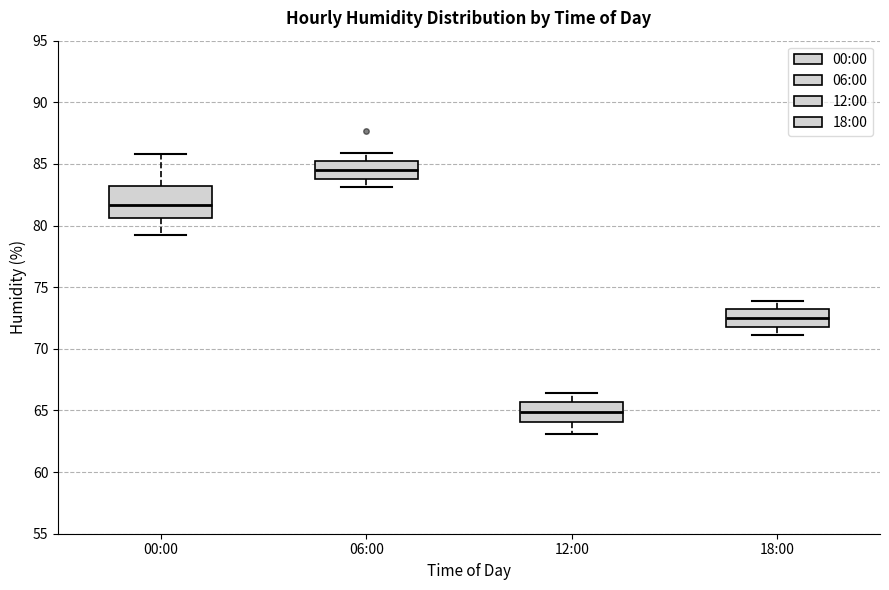

Reading left to right, transcribe this box plot: for each box, give where its median line is, the range the box spans, and where its two whiskers end, as read against the y-axis. The values are not printed on the chart, so give them approximately, as read against the axis.

00:00: median 81.5, box 80.5 to 83.0, whiskers 79.0 to 86.0
06:00: median 84.5, box 84.0 to 85.5, whiskers 83.0 to 86.0
12:00: median 65.0, box 64.0 to 65.5, whiskers 63.0 to 66.5
18:00: median 72.5, box 72.0 to 73.0, whiskers 71.0 to 74.0